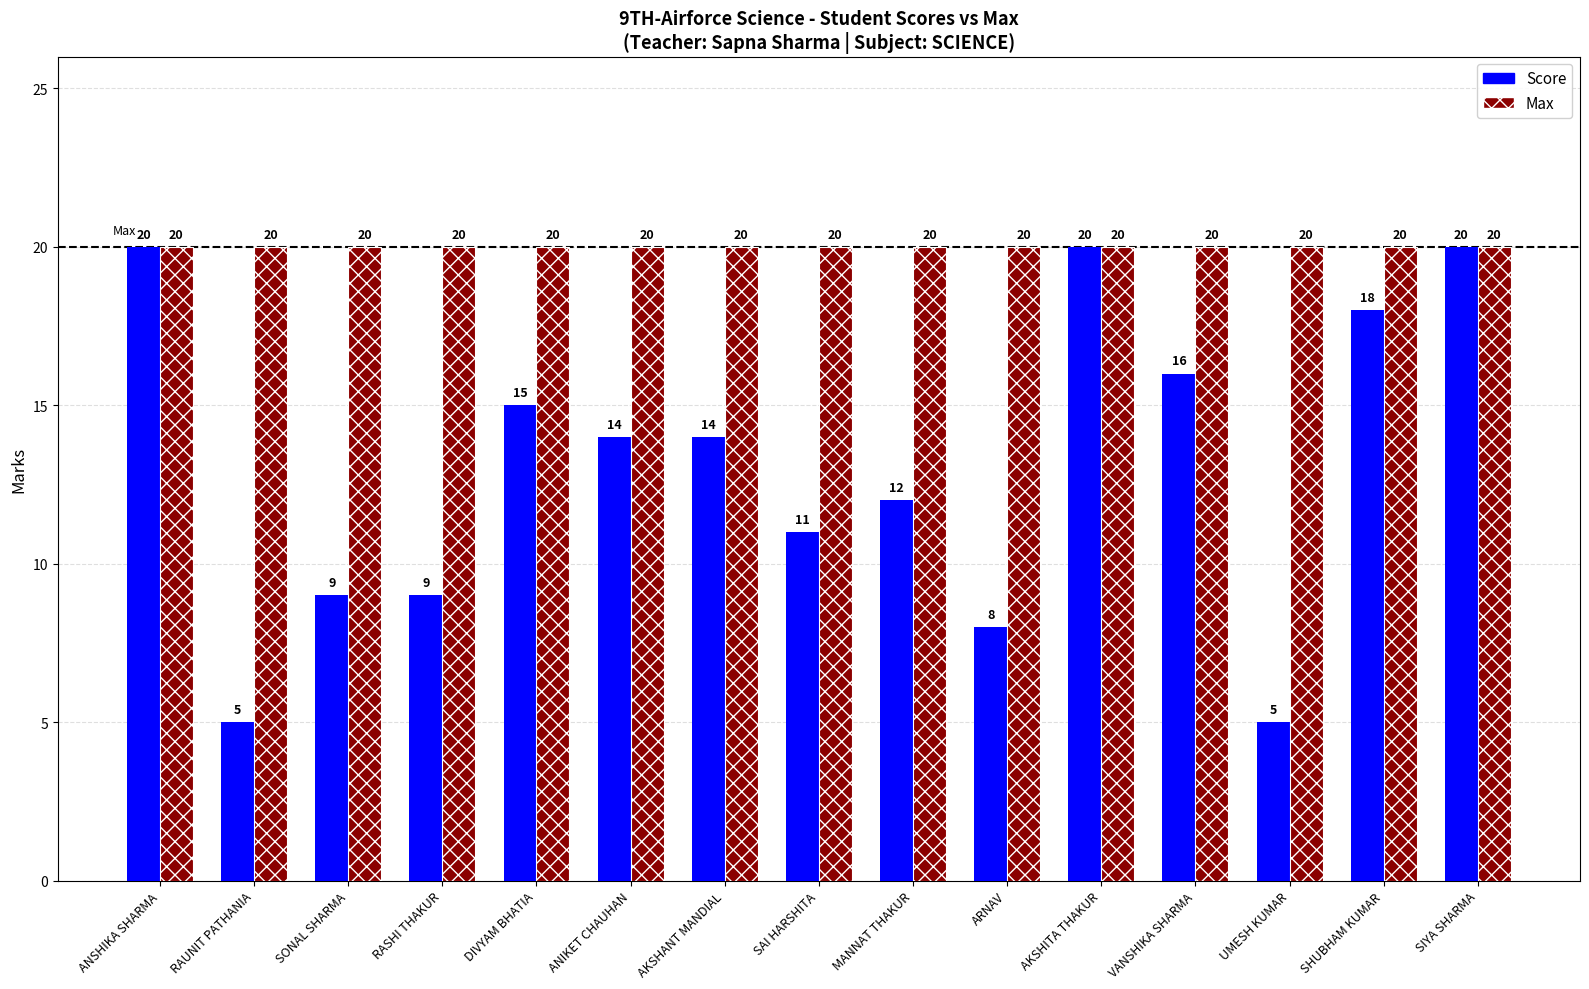

What is the total value across all series at MANNAT THAKUR?

32